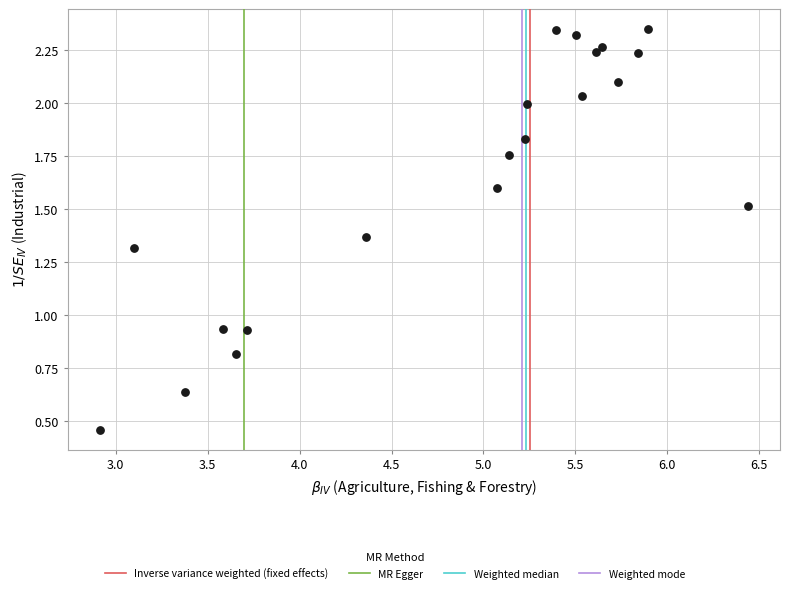

What is the range of Y values (max minus min)?

1.9